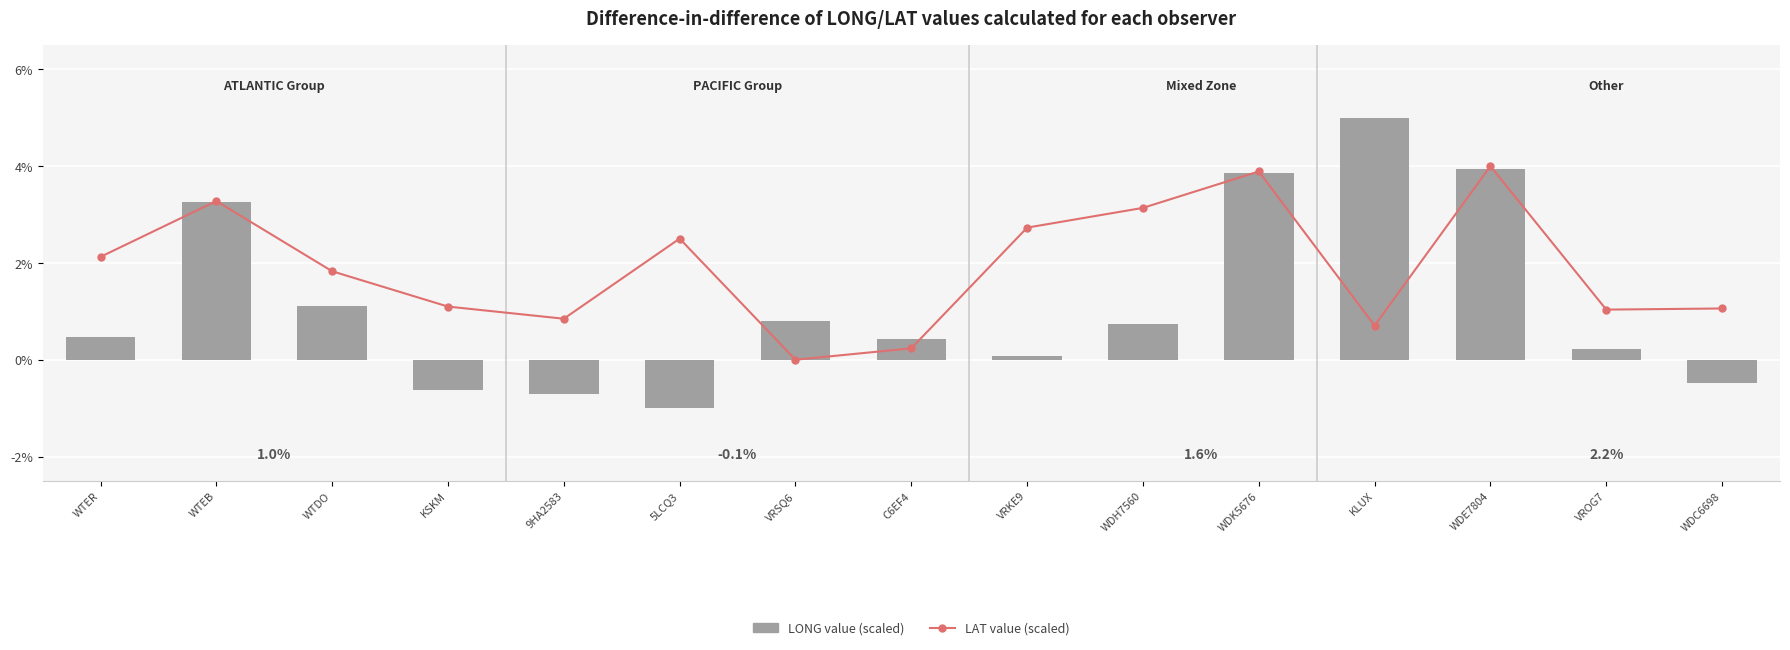

What is the difference between the maximum and second lowest values in the LAT (scaled) series?

3.8